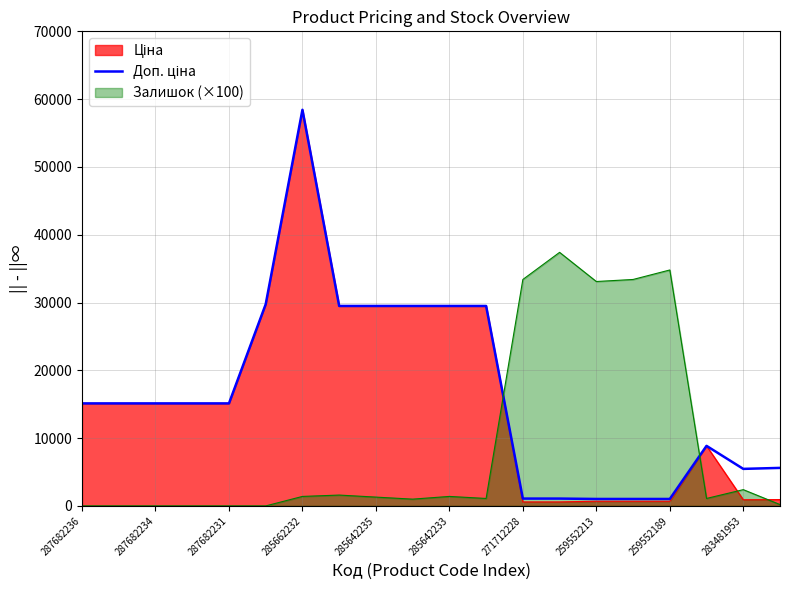

What is the total value across all series at 285642233?

60383.0